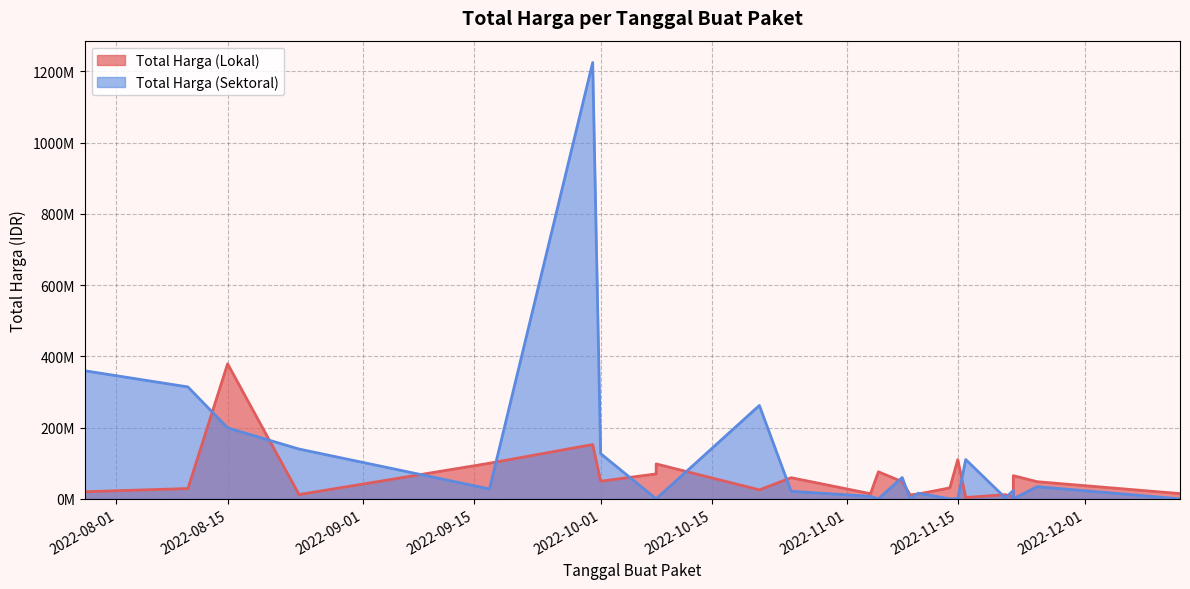

True or false: Total Harga (Sektoral) has a value of 0 at 2022-11-15.

True